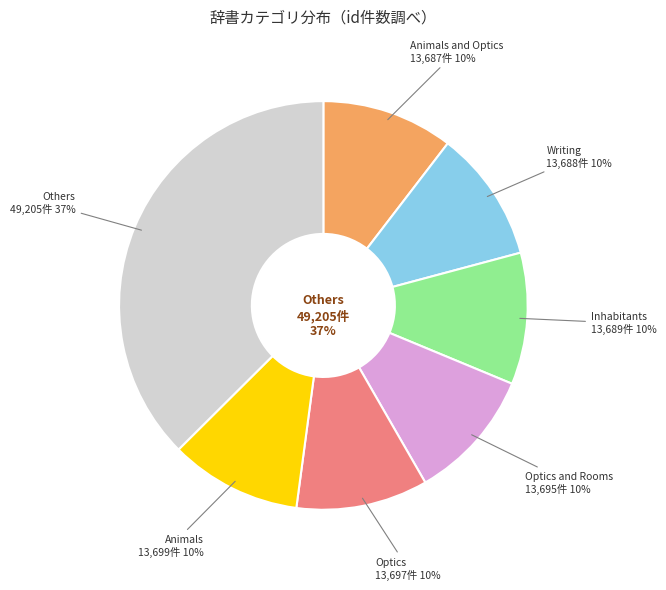

Is it true that Inhabitants is 16% of the pie?

False